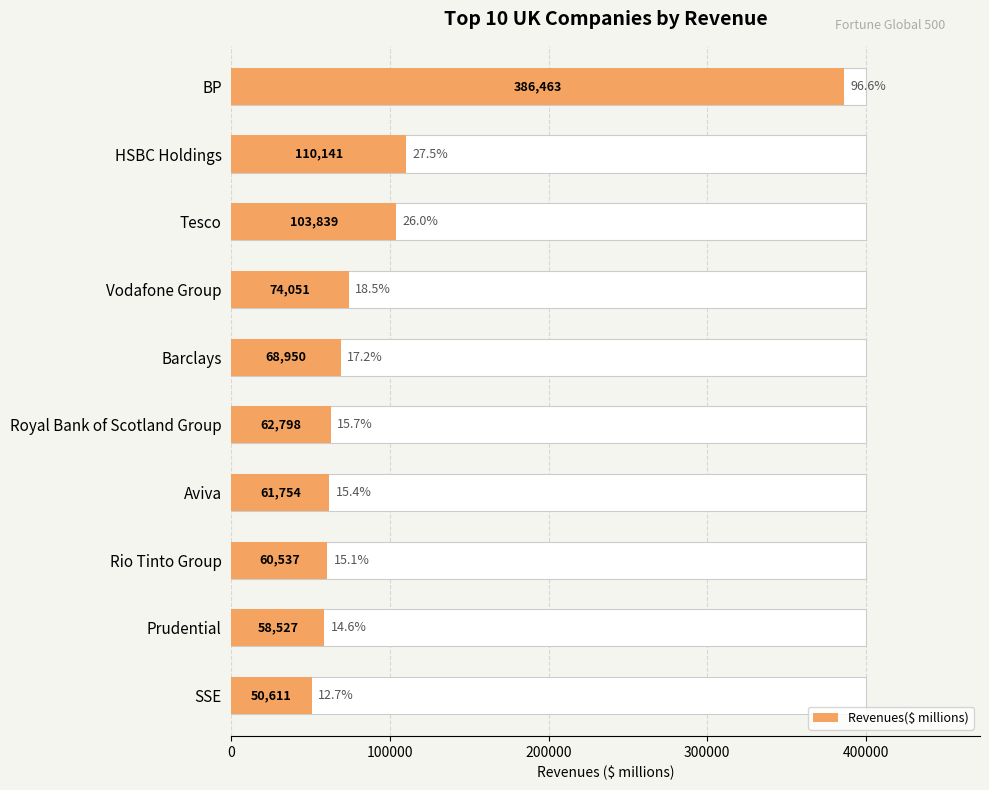

The value at 0 is 386463. True or false?

True